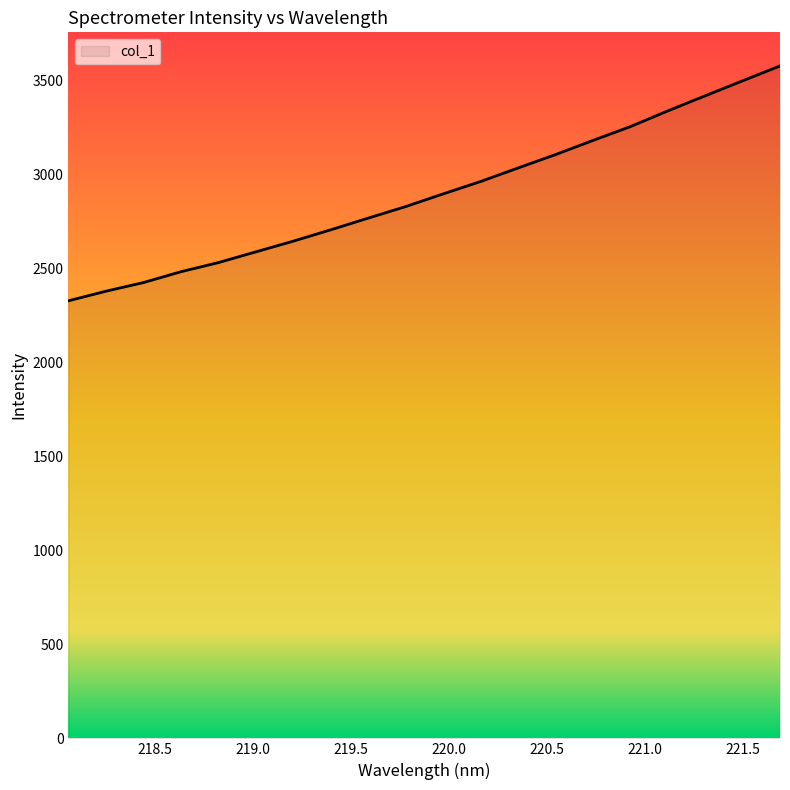

How many lines are shown in the chart?

1